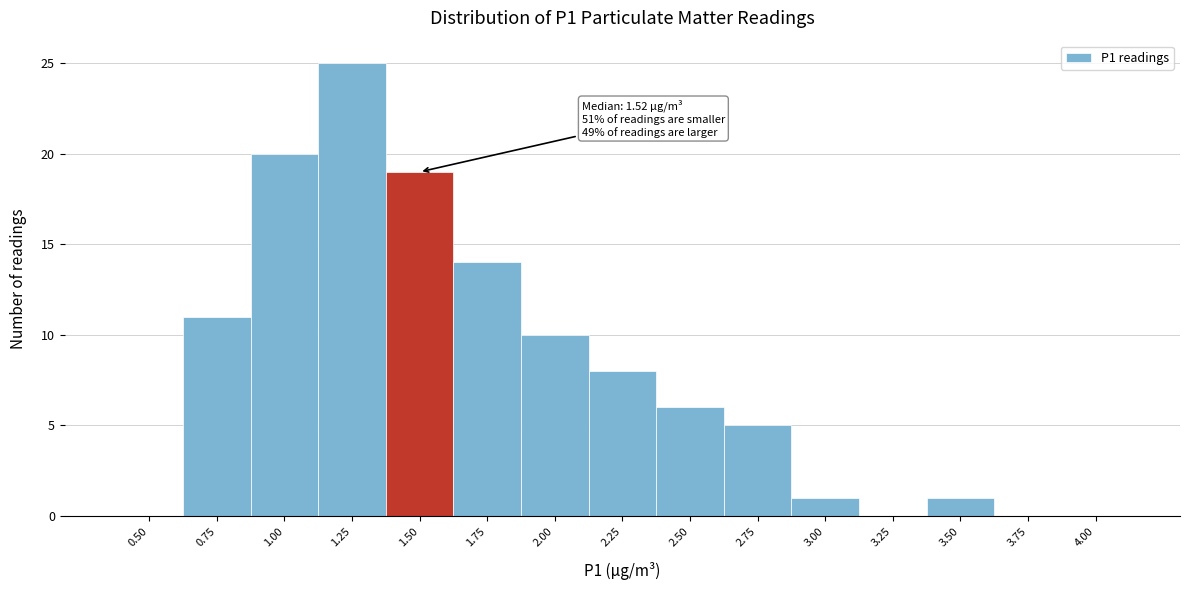

Reading right to left, extract all data points from this chart.

4.00=0	3.75=0	3.50=1	3.25=0	3.00=1	2.75=5	2.50=6	2.25=8	2.00=10	1.75=14	1.50=19	1.25=25	1.00=20	0.75=11	0.50=0